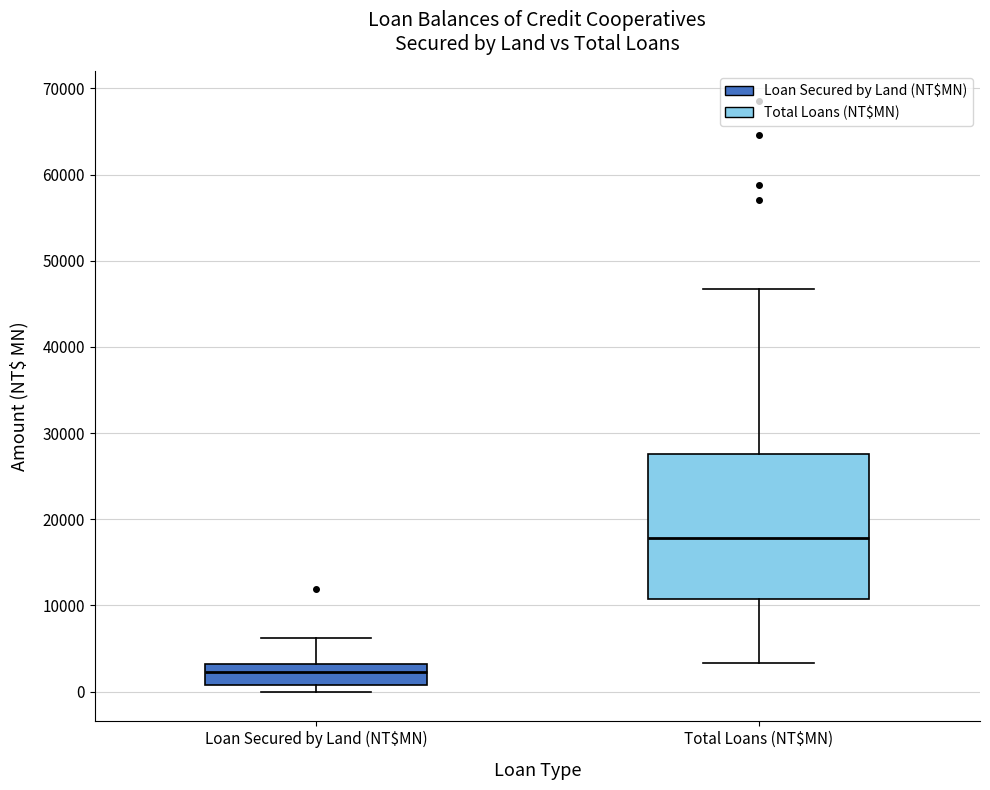

Where does the median line of the box for Loan Secured by Land (NT$MN) sit on the y-axis? The values are not printed on the chart, so give them approximately, as read against the axis.

2000